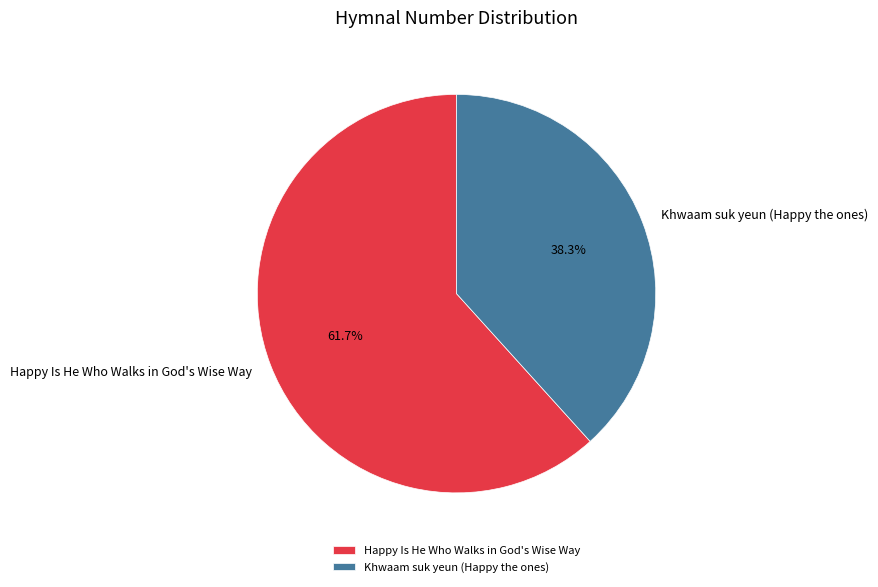

Which has a higher value, Khwaam suk yeun (Happy the ones) or Happy Is He Who Walks in God's Wise Way?

Happy Is He Who Walks in God's Wise Way